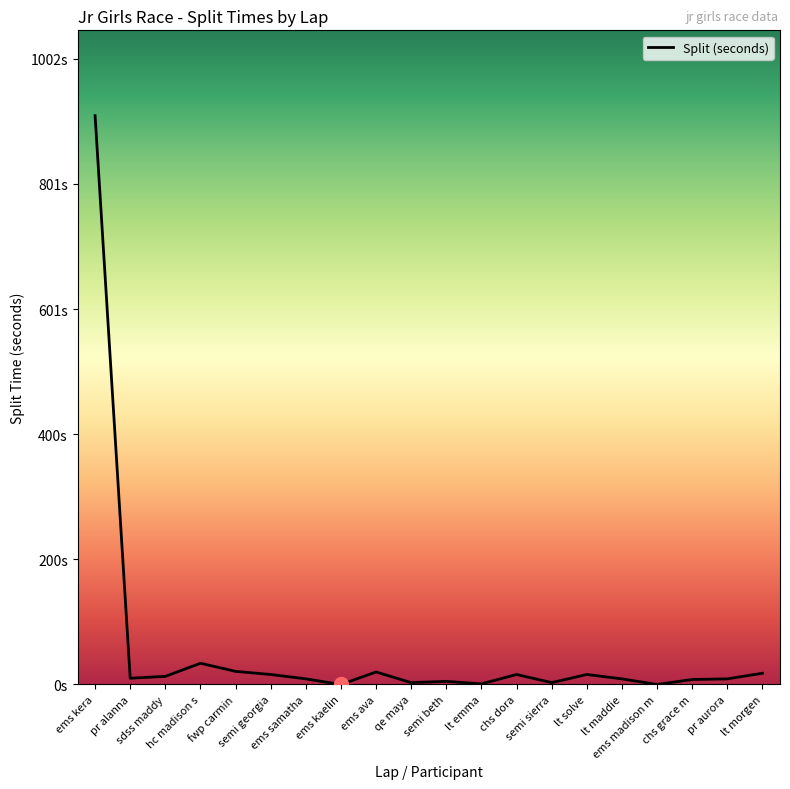

Where is the data nearest to the value 455?

hc madison s